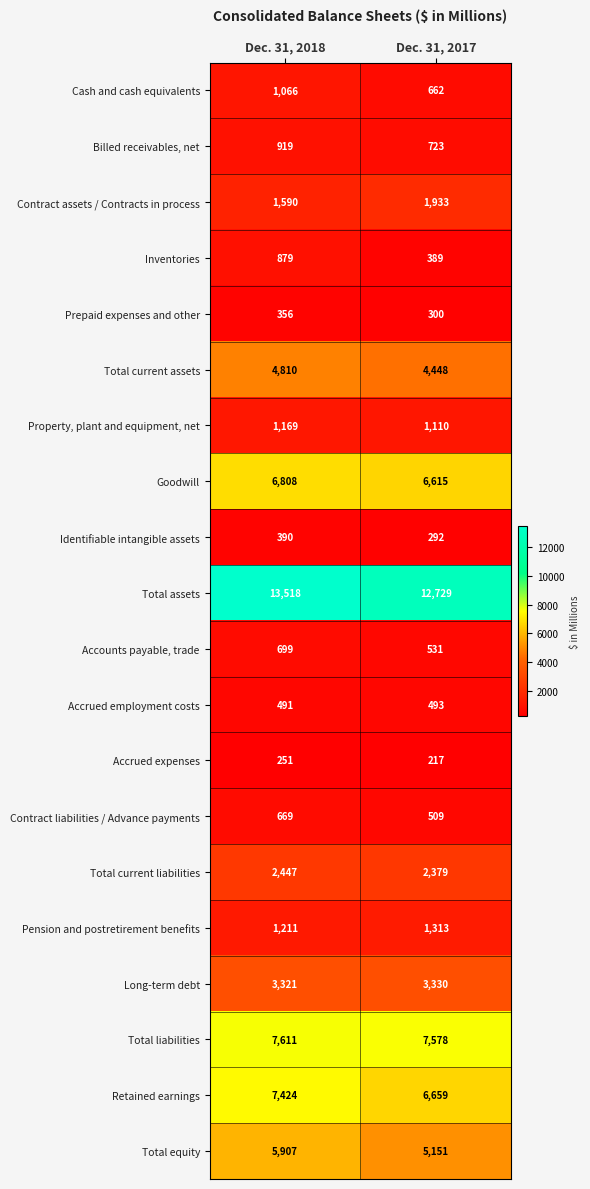

Is the value of Prepaid expenses and other at Dec. 31, 2018 greater than the value of Property, plant and equipment, net at Dec. 31, 2018?

No